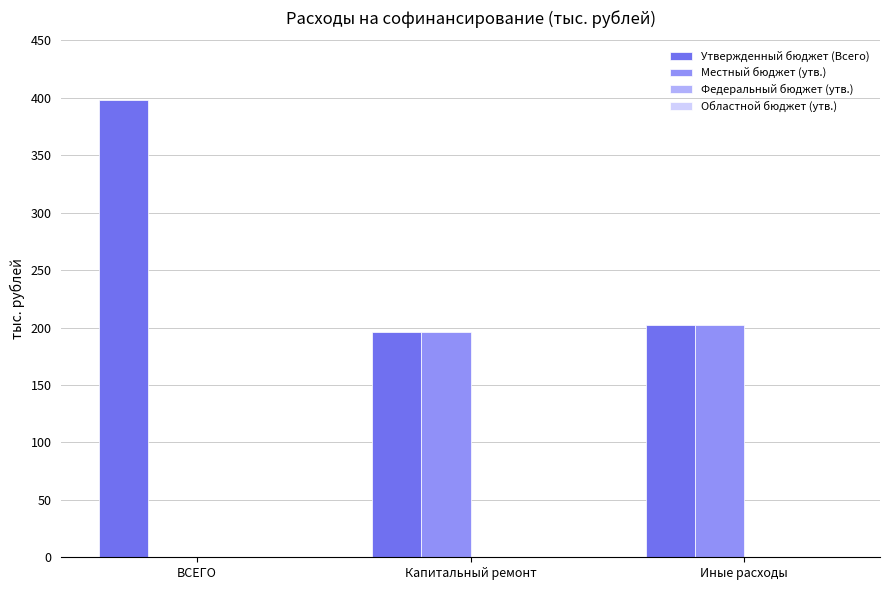

How many groups of bars are there?

3